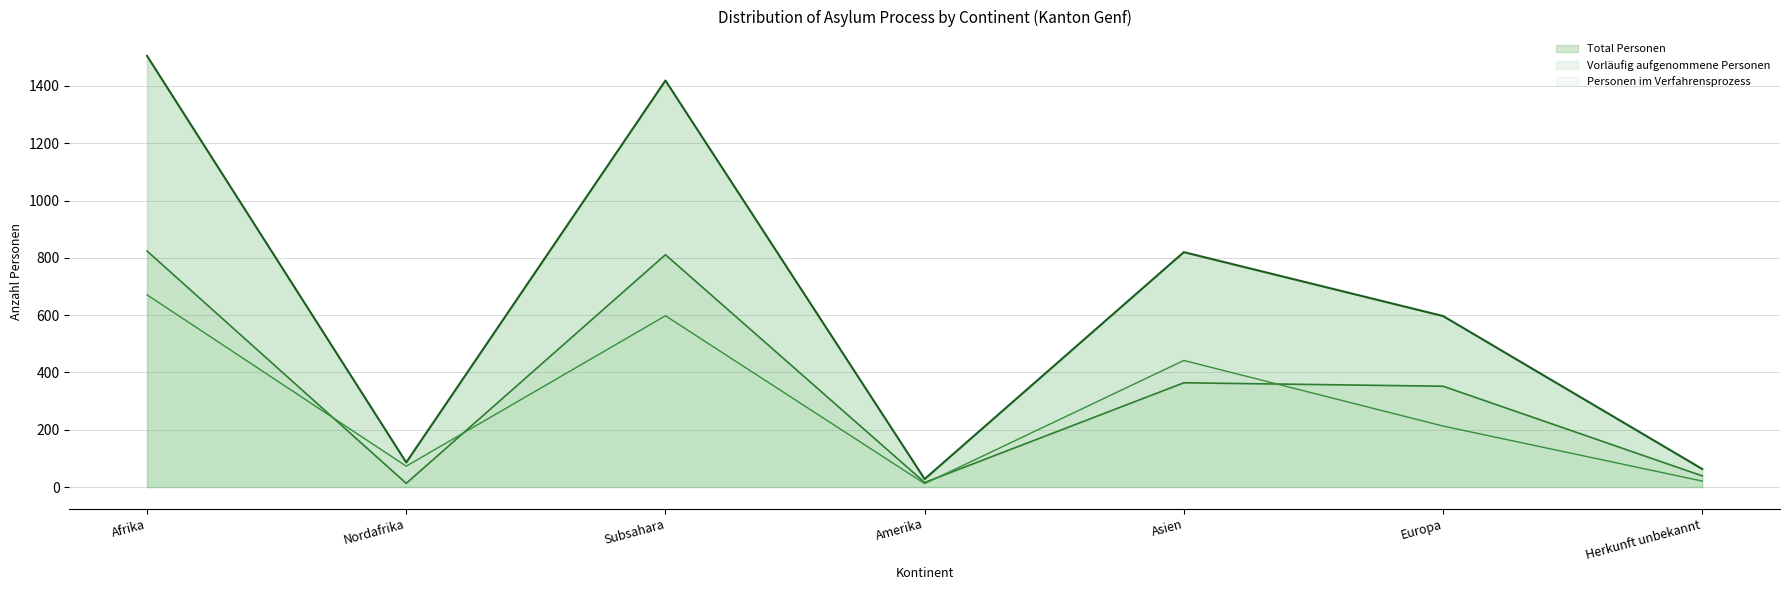

What are all the series names shown in the legend?

Total Personen, Vorläufig aufgenommene Personen, Personen im Verfahrensprozess